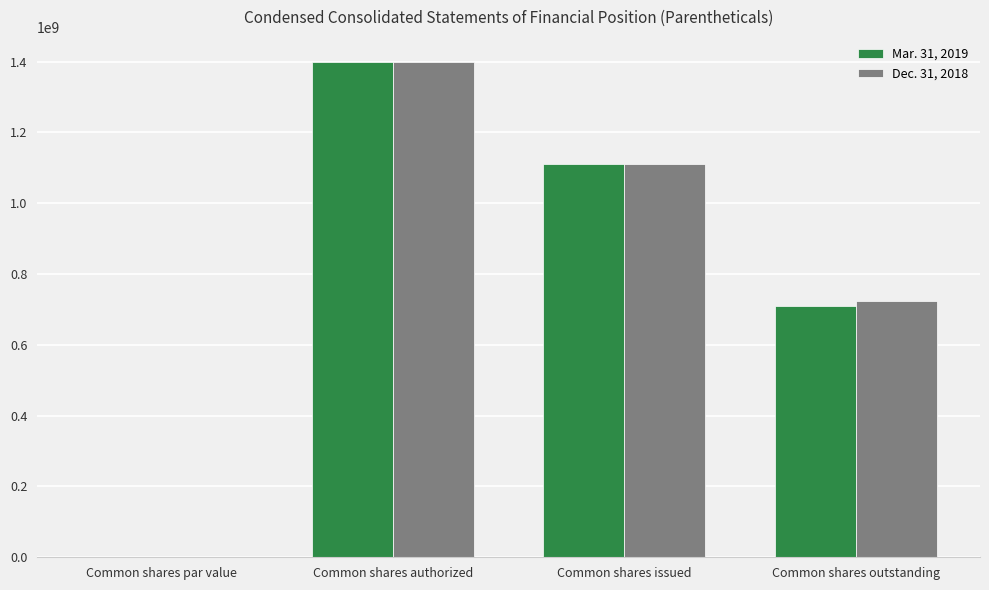

True or false: Dec. 31, 2018 has a value of 725056690.0 at Common shares outstanding.

True